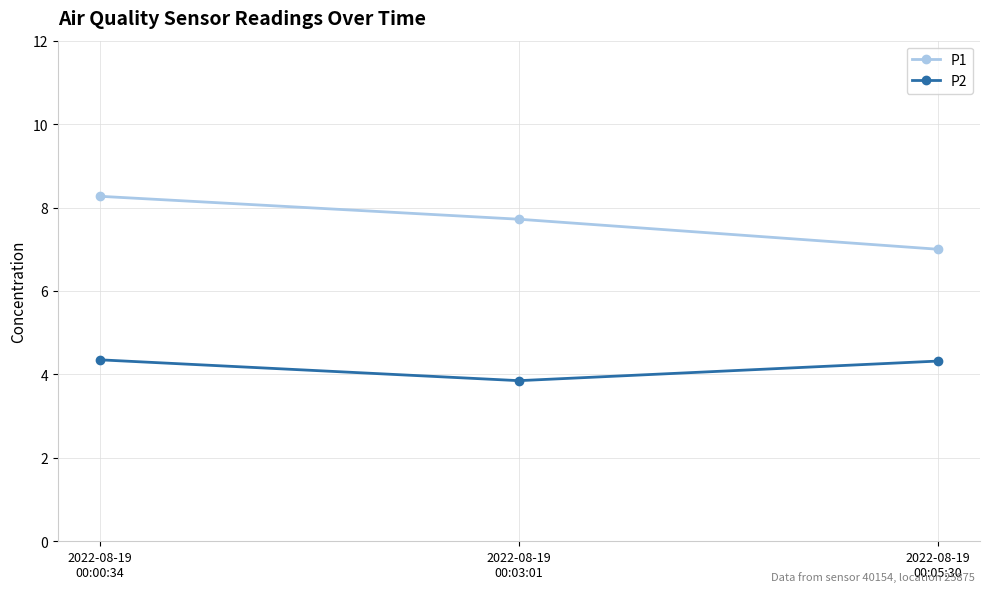

What is the total value across all series at 2022-08-19
00:05:30?

11.3